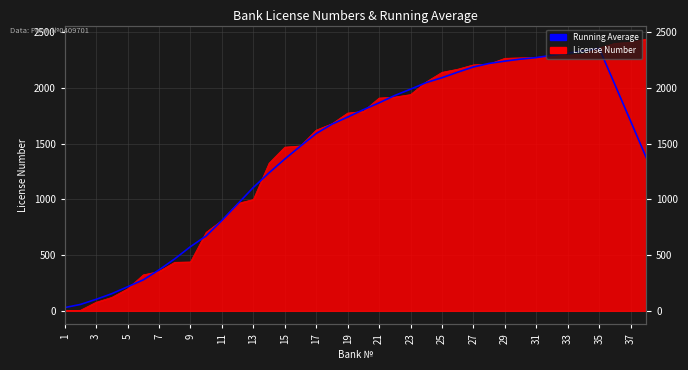

What is the value of the 2nd point from the left?

57.3